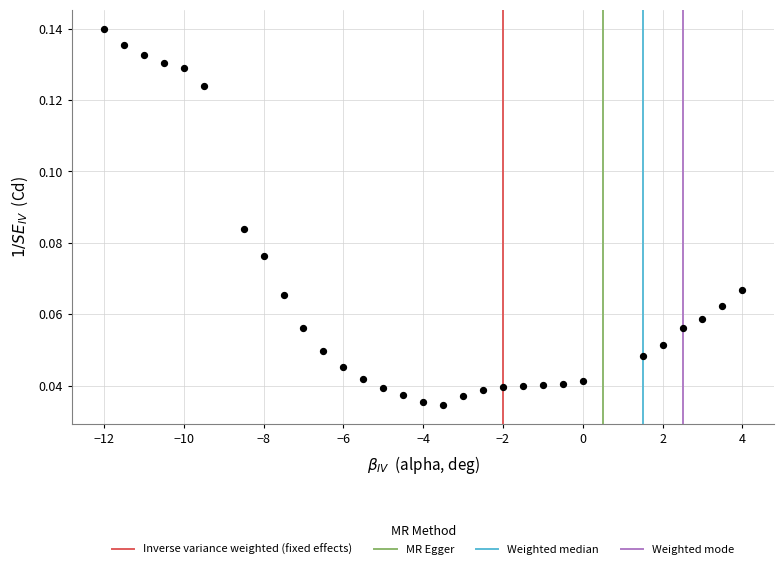

What is the range of X values (max minus min)?

16.0